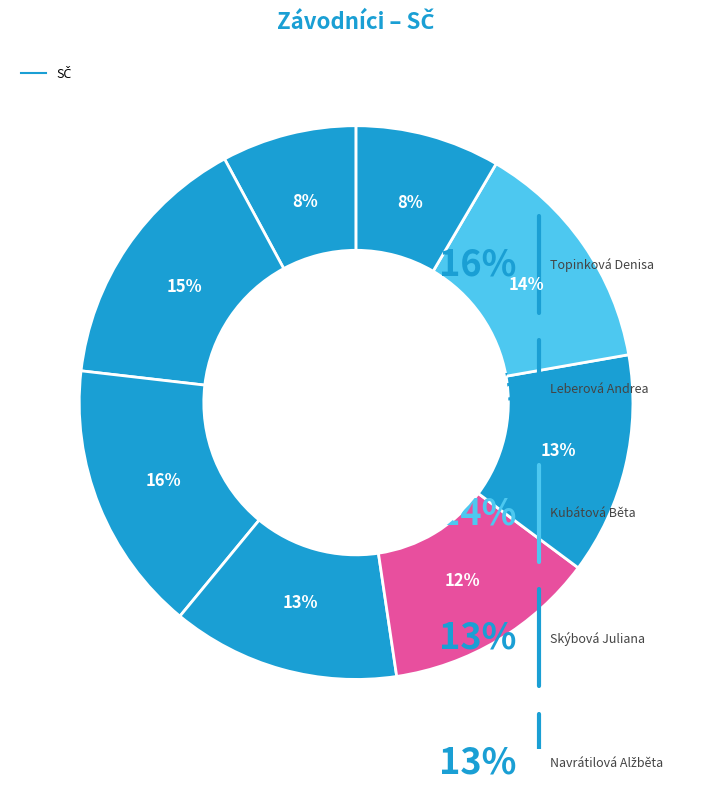

To the nearest percent, what is the difference between the largest and smallest slice percentages?

8%